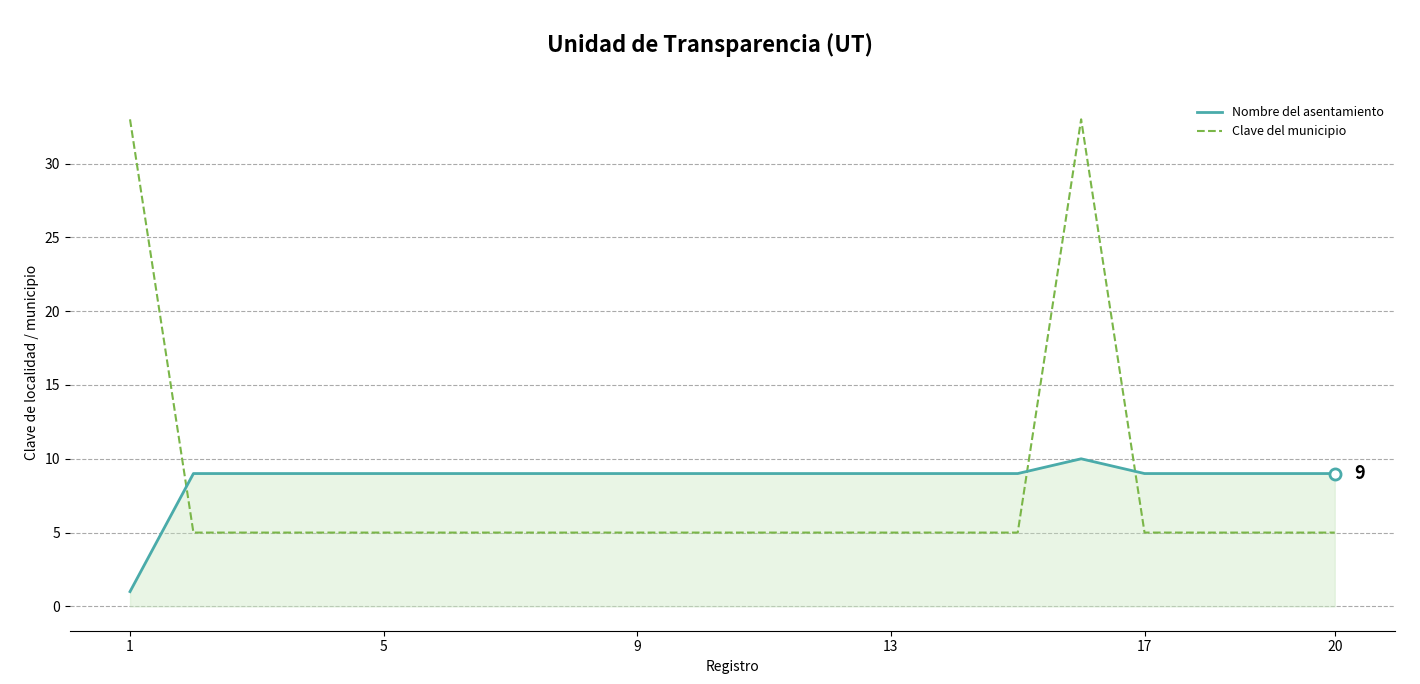

What is the sum of all Nombre del asentamiento values?

173